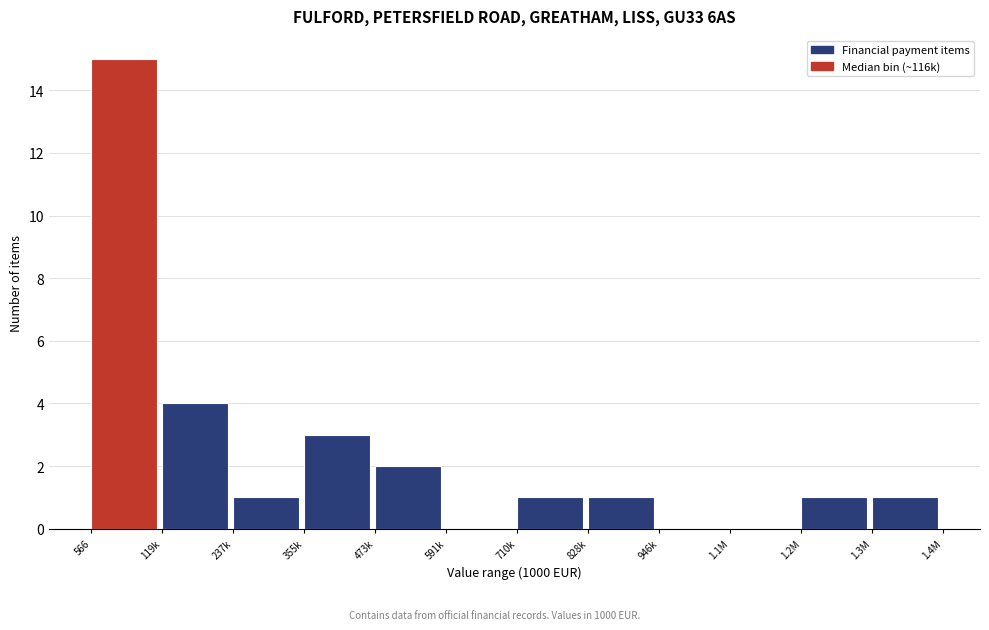

Reading left to right, transcribe all the data shown in this chart.

566=15	119k=4	237k=1	355k=3	473k=2	591k=0	710k=1	828k=1	946k=0	1.1M=0	1.2M=1	1.3M=1